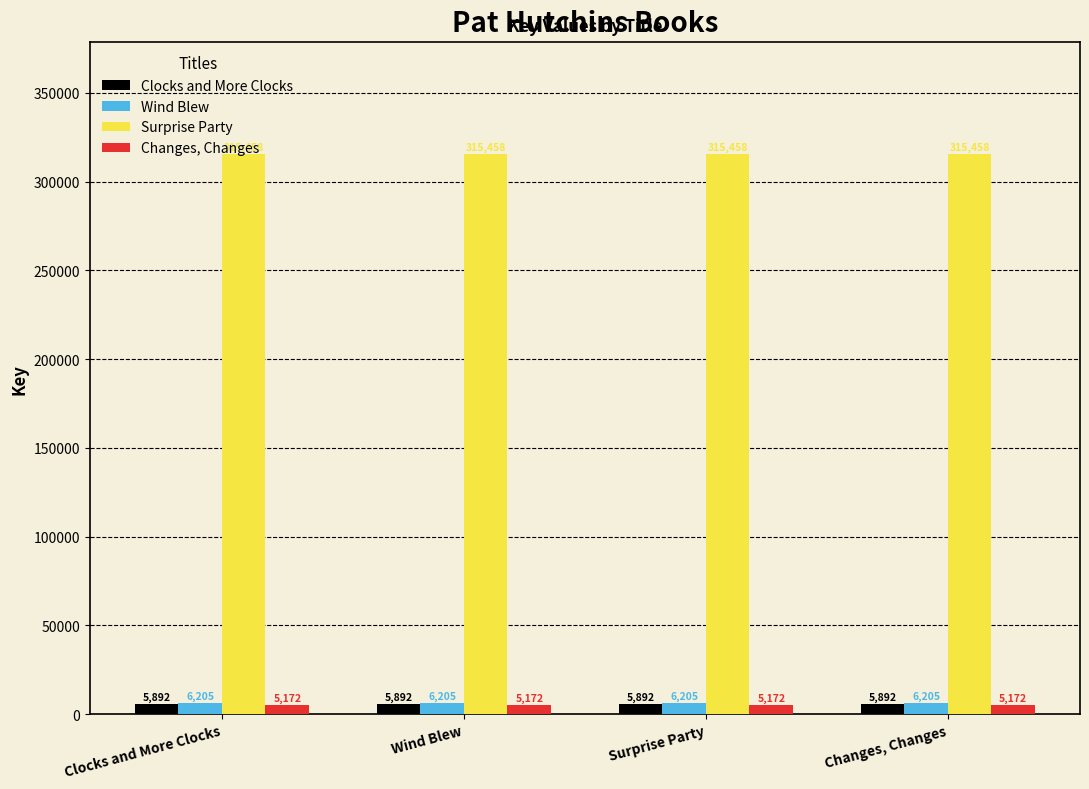

The value of Wind Blew at Wind Blew is 6205. True or false?

True